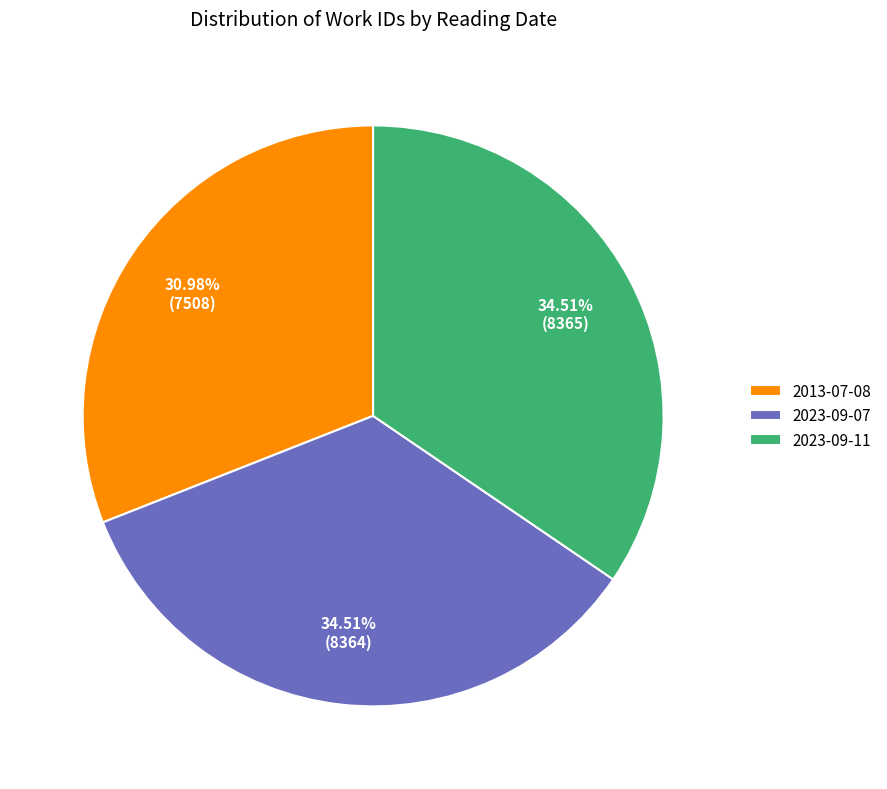

Count the number of slices in the pie.

3